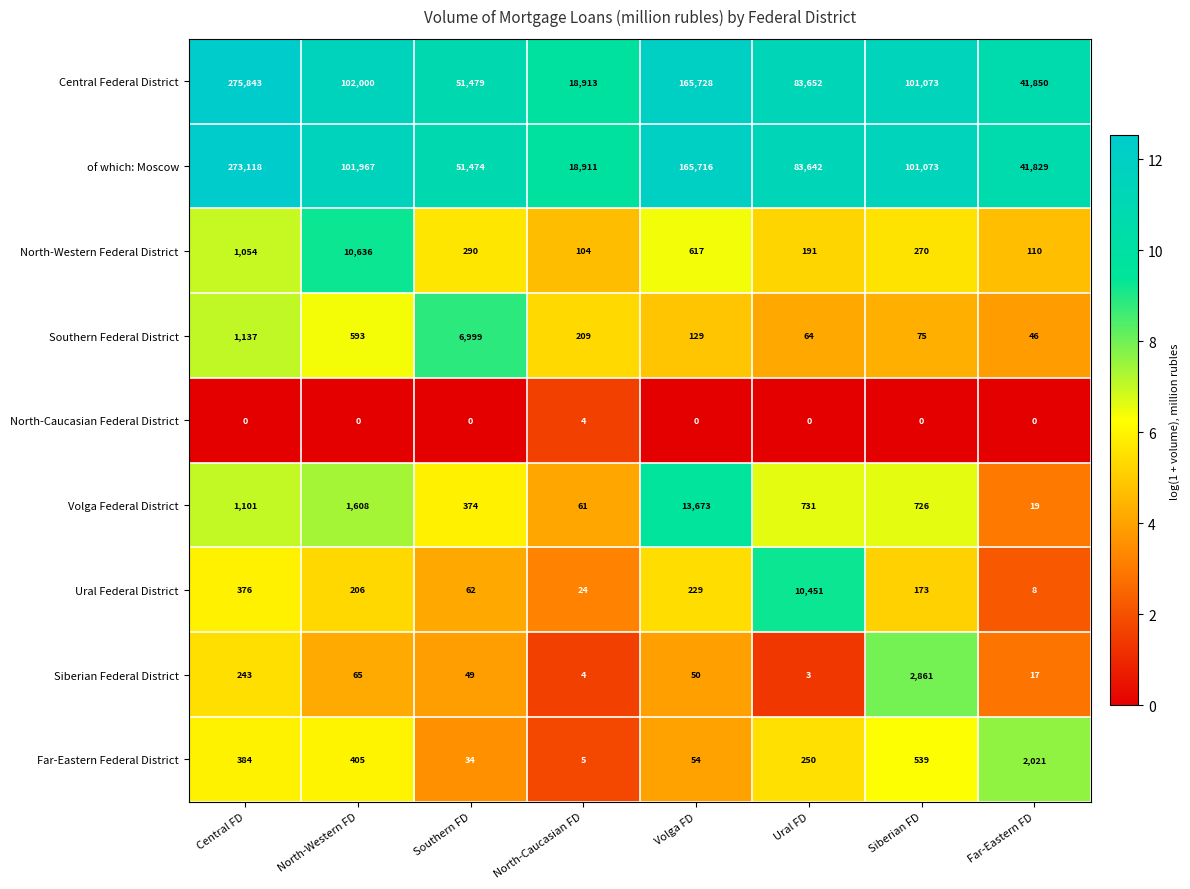

At which label is Central Federal District closest to 147378?

Volga FD